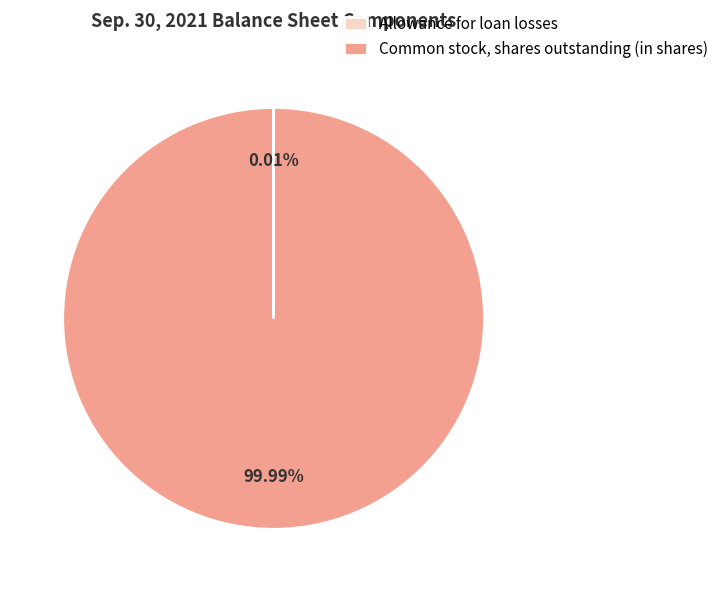

To the nearest percent, what is the average slice percentage?

50%